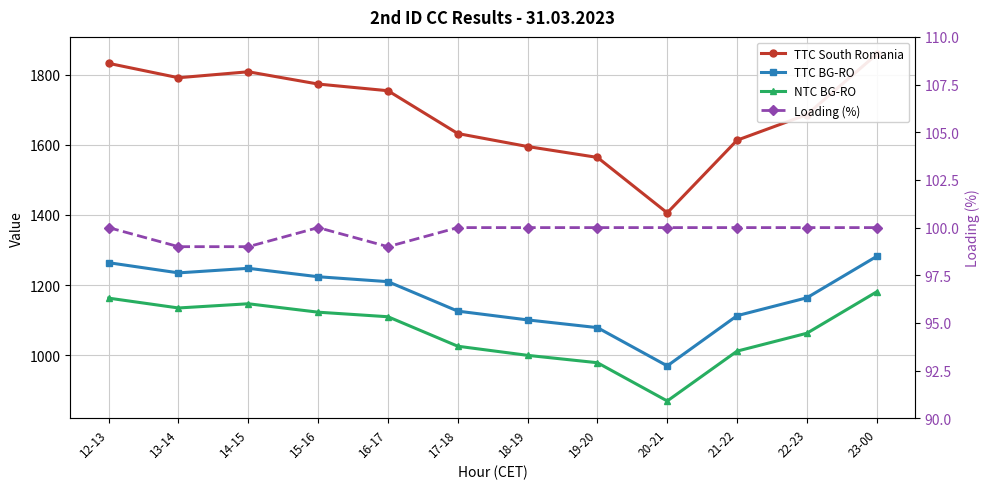

At how many categories does at least one series exceed 683?

12